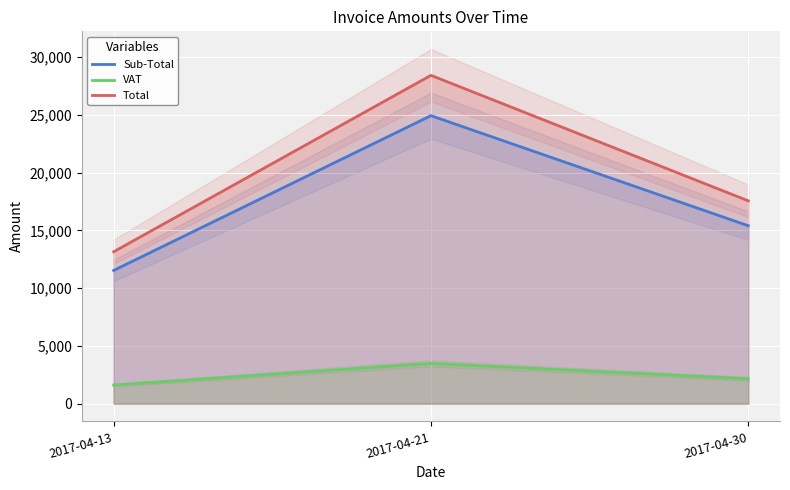

How many data points does each series have?

3